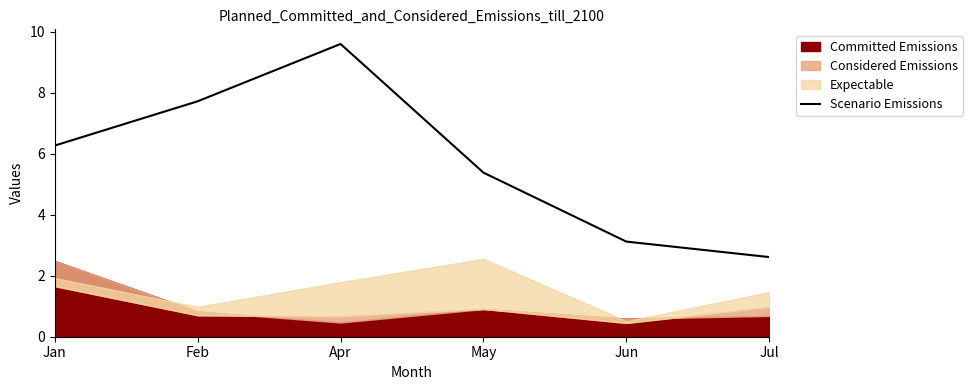

Reading right to left, extract all data points from this chart.

2.6	3.1	5.4	9.6	7.7	6.3